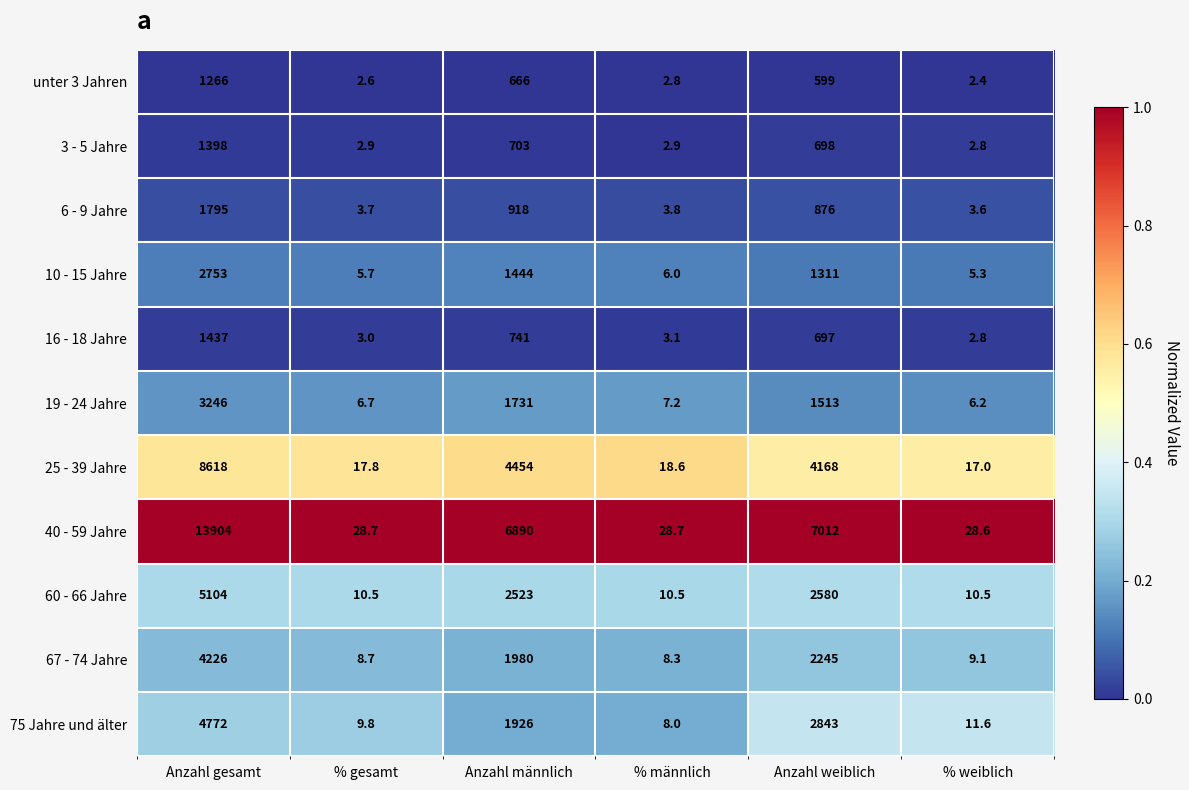

Which series has the widest spread of values?

40 - 59 Jahre